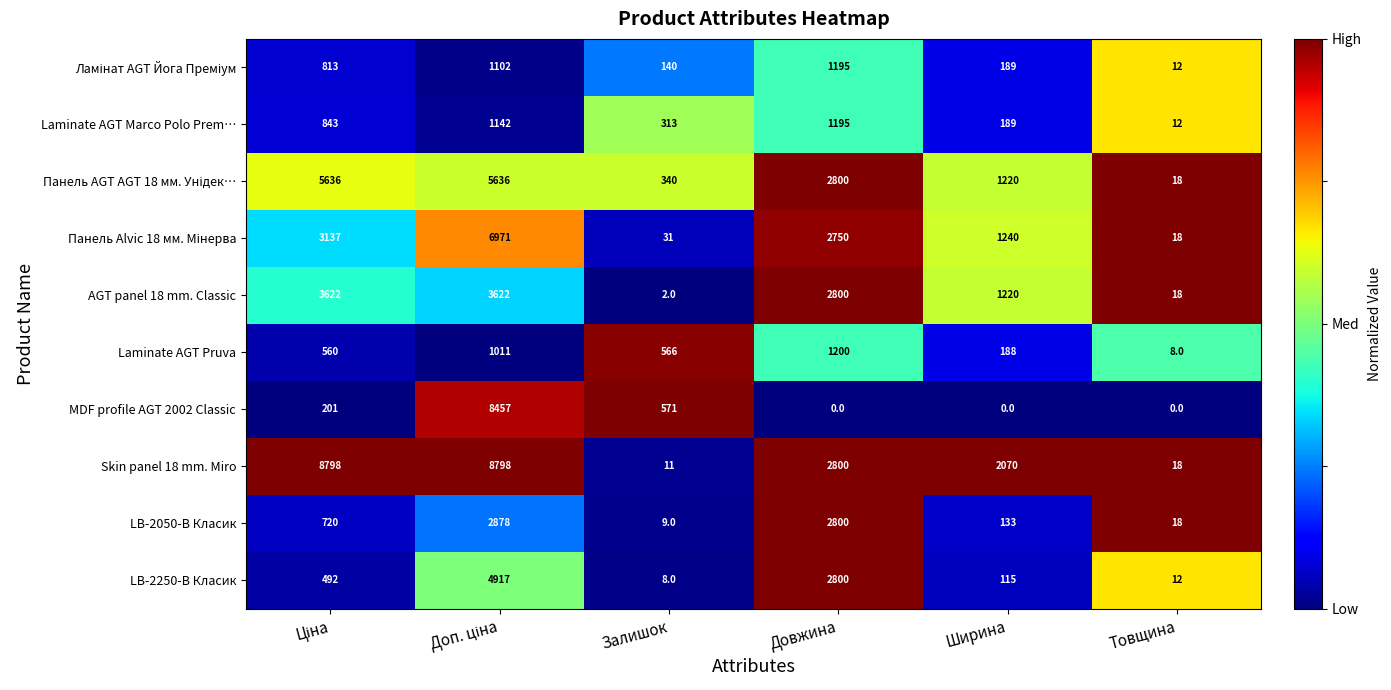

What is the difference between the highest and lowest values at Ширина?

2070